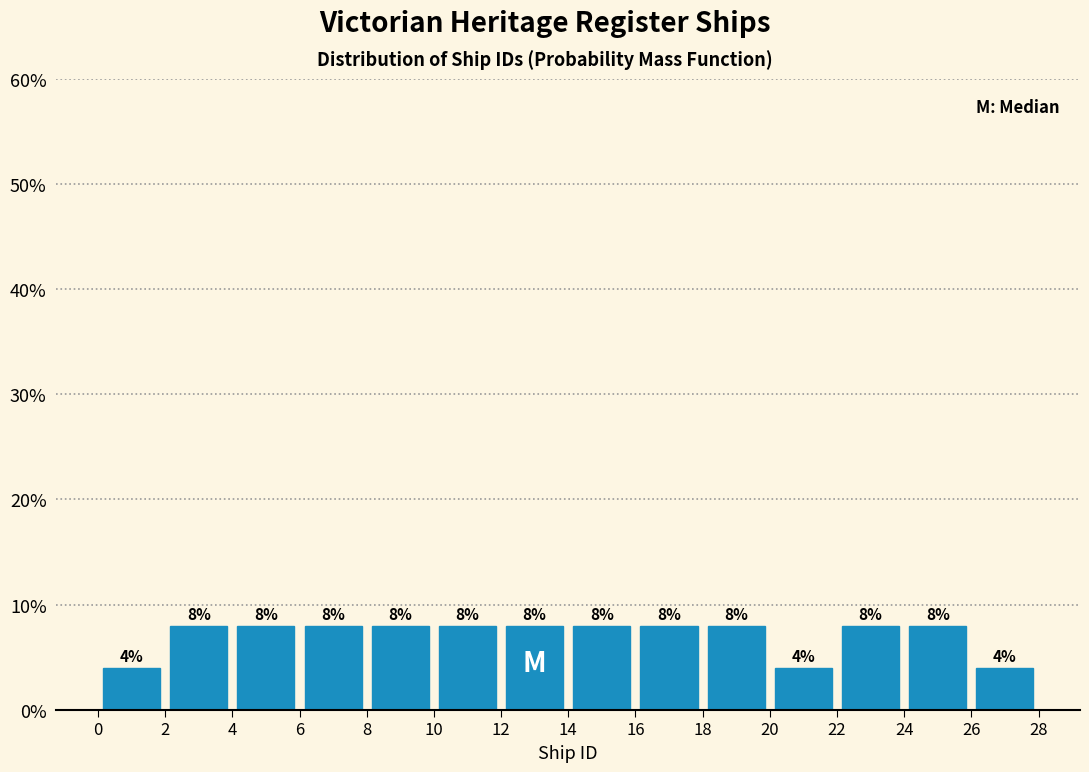

Reading left to right, transcribe this chart: for each bar, give the range it covers on the x-axis and its height.

0 to 2: 4
2 to 4: 8
4 to 6: 8
6 to 8: 8
8 to 10: 8
10 to 12: 8
12 to 14: 8
14 to 16: 8
16 to 18: 8
18 to 20: 8
20 to 22: 4
22 to 24: 8
24 to 26: 8
26 to 28: 4